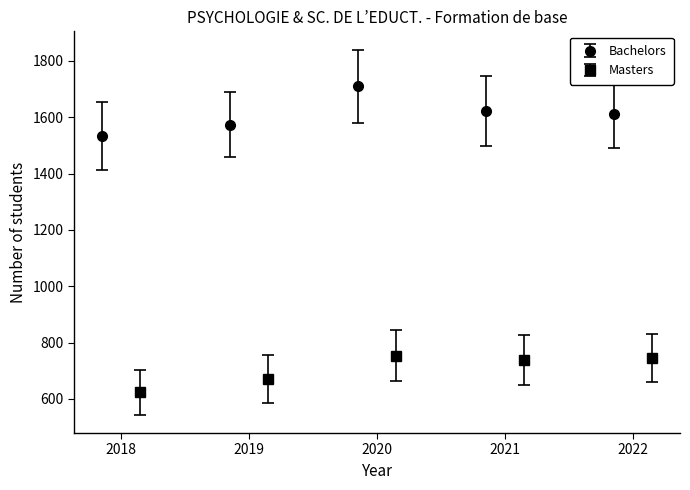

What is the value of the Bachelors point at the 3rd from the left?

1710